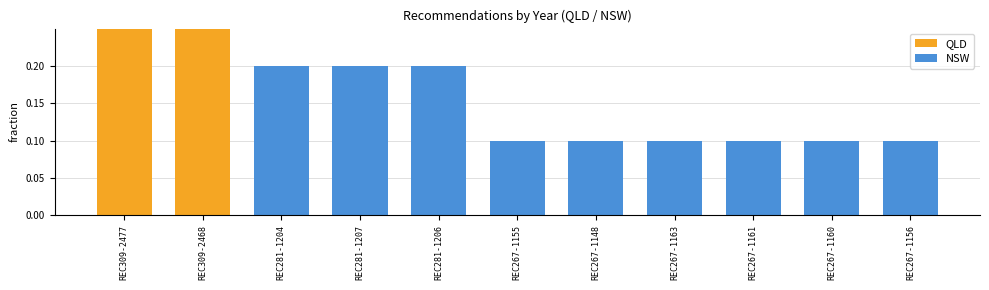

What is the difference between the maximum and second lowest values?

0.4